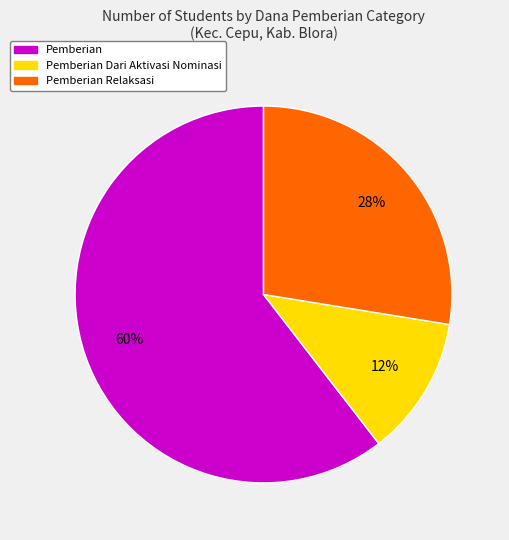

Does any single category account for the majority?

Yes